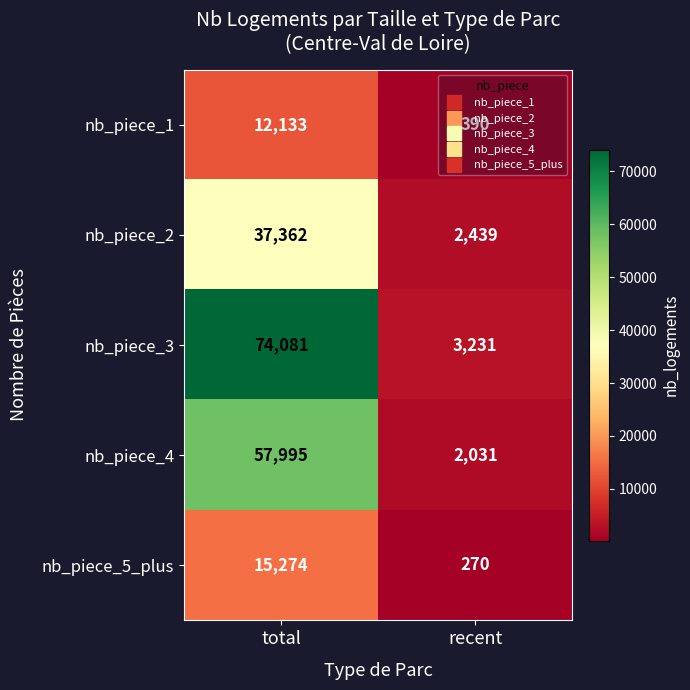

What is the difference between the nb_piece_4 values at recent and total?

55964